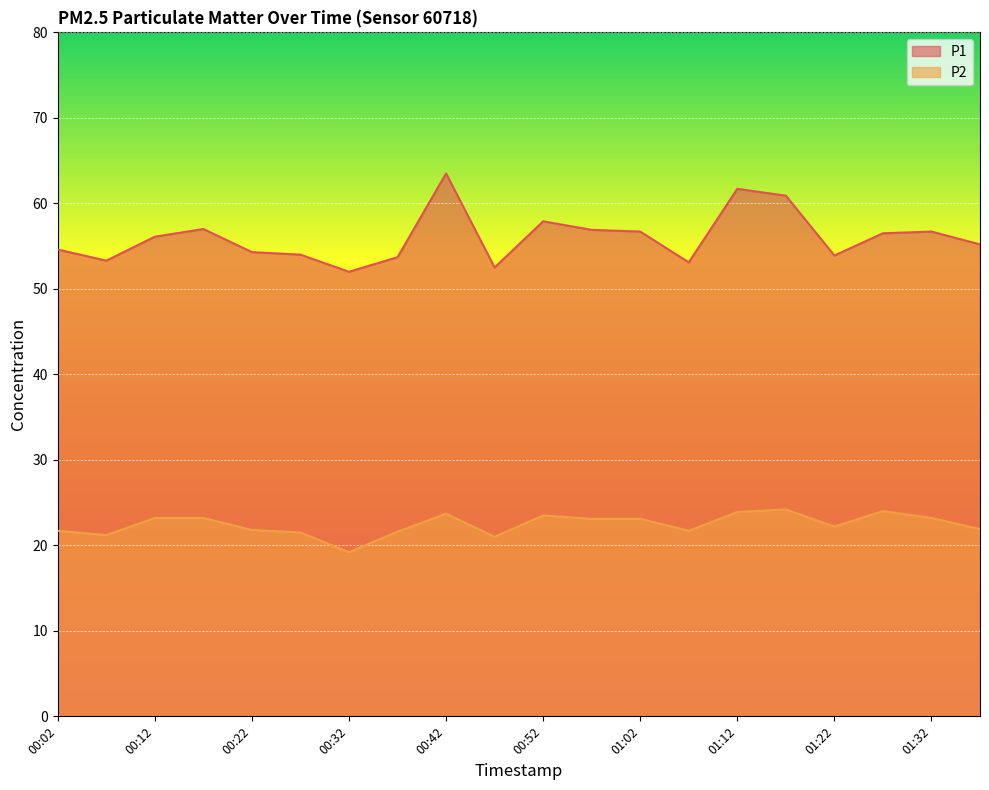

What is the maximum value shown in the chart?

63.5